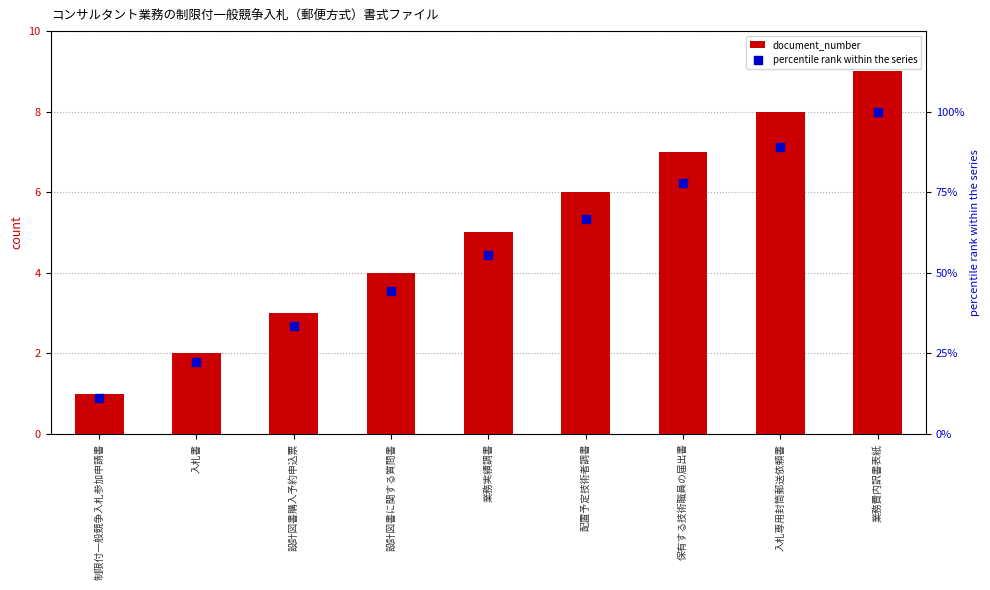

What are all the series names shown in the legend?

document_number, percentile rank within the series